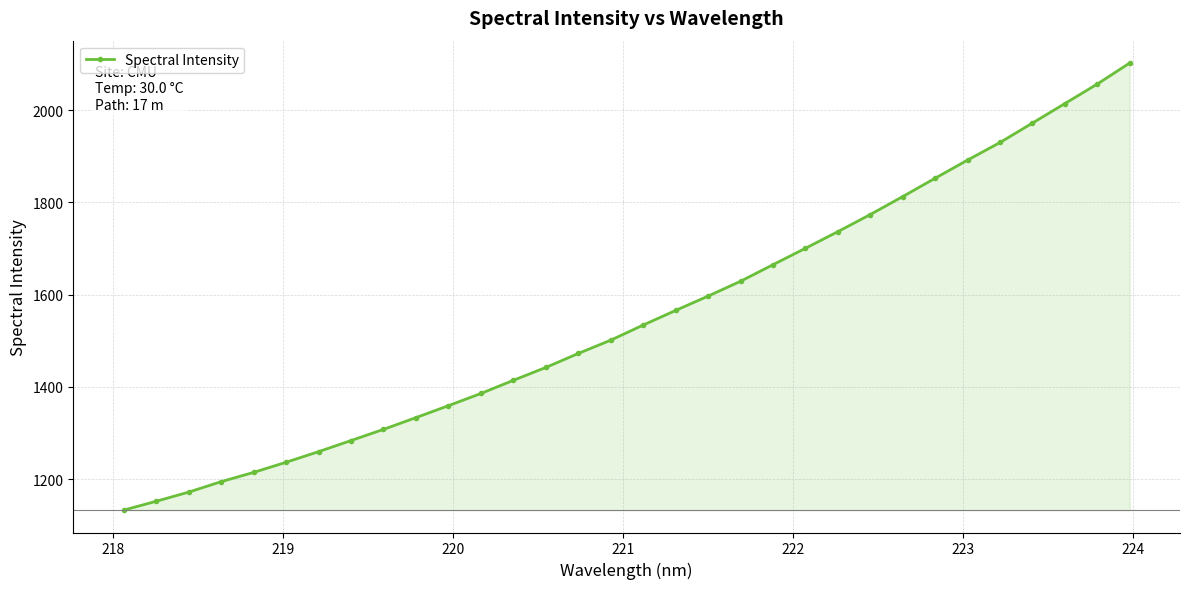

What is the minimum value shown in the chart?

1132.6